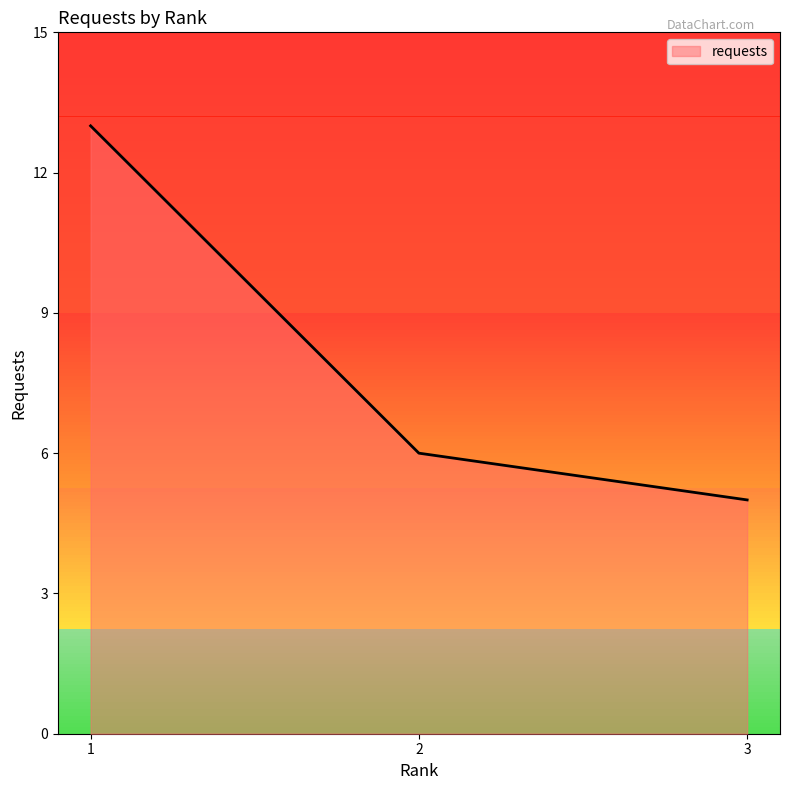

How many lines are shown in the chart?

1